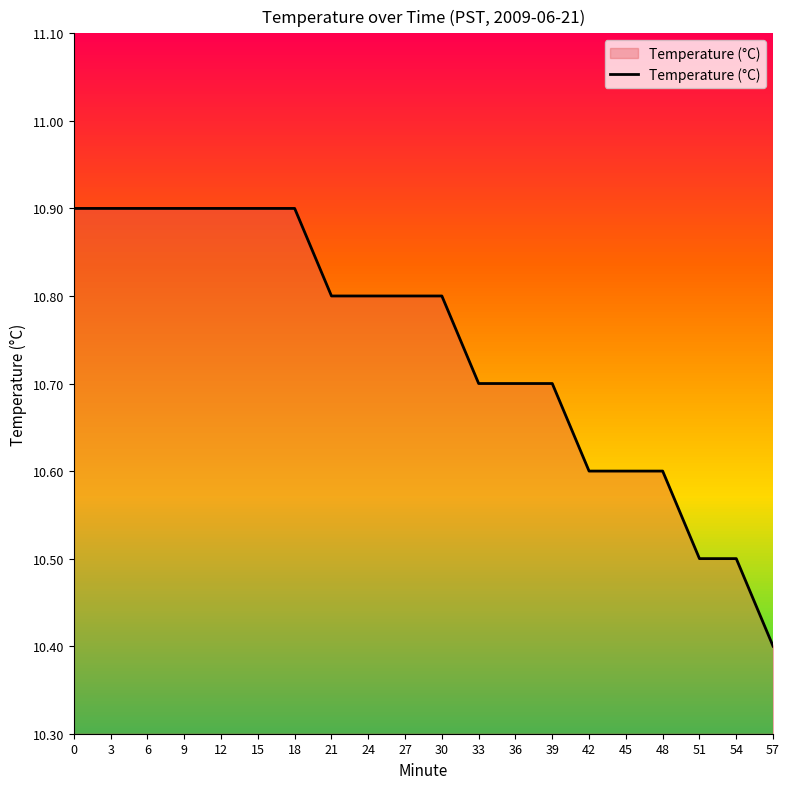

Between 30 and 33, which is larger?

30